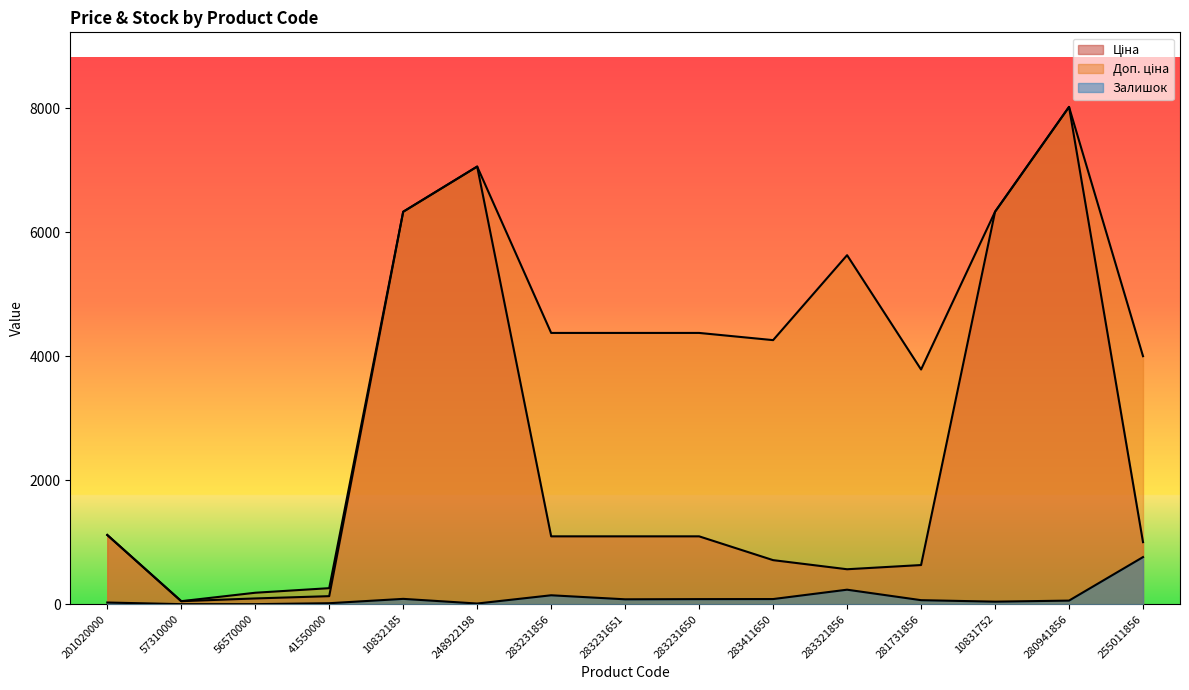

In Доп. ціна, how many points are higher than both neighbors (excluding endpoints)?

3